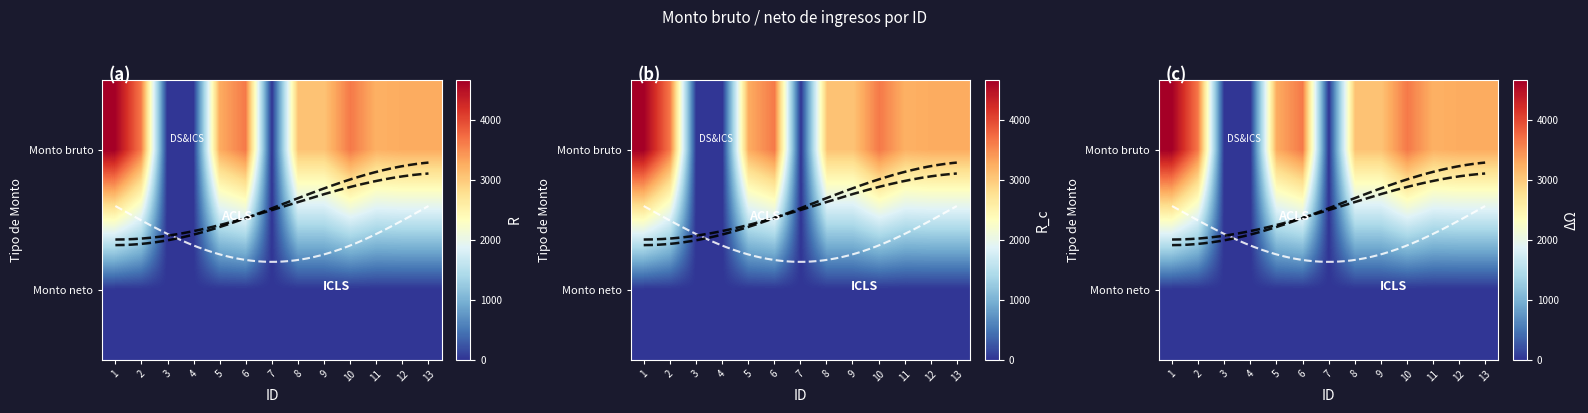

At which label does Monto neto reach its peak?

1